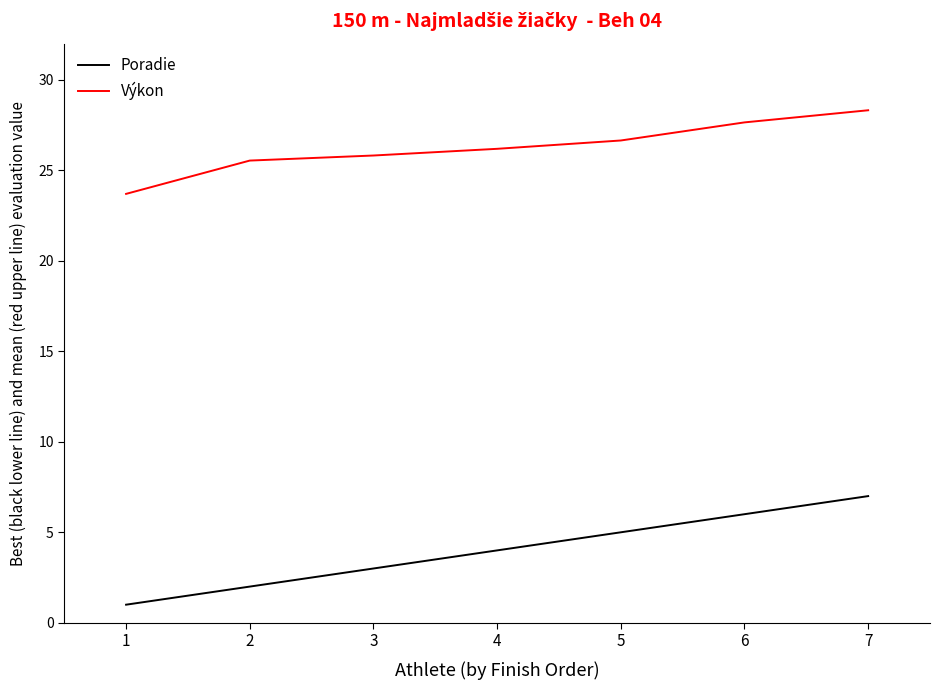

True or false: Poradie and Výkon cross at least once.

False